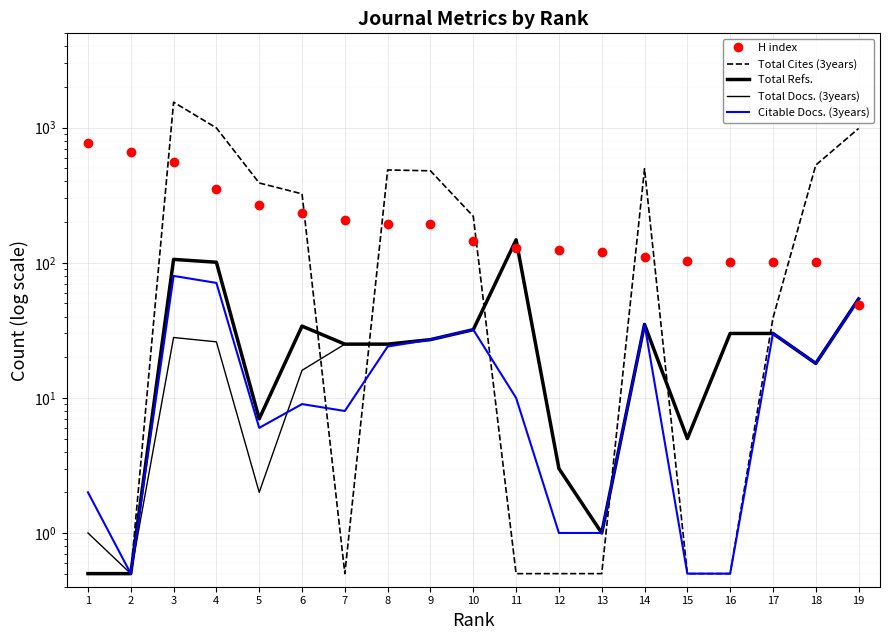

Is the value of Citable Docs. (3years) at 10 greater than the value of Total Cites (3years) at 13?

Yes